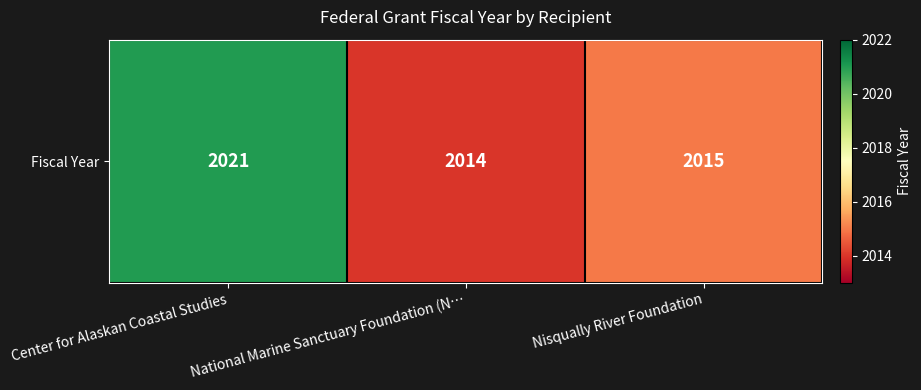

List the labels in order of value, largest first.

Center for Alaskan Coastal Studies, Nisqually River Foundation, National Marine Sanctuary Foundation (N…